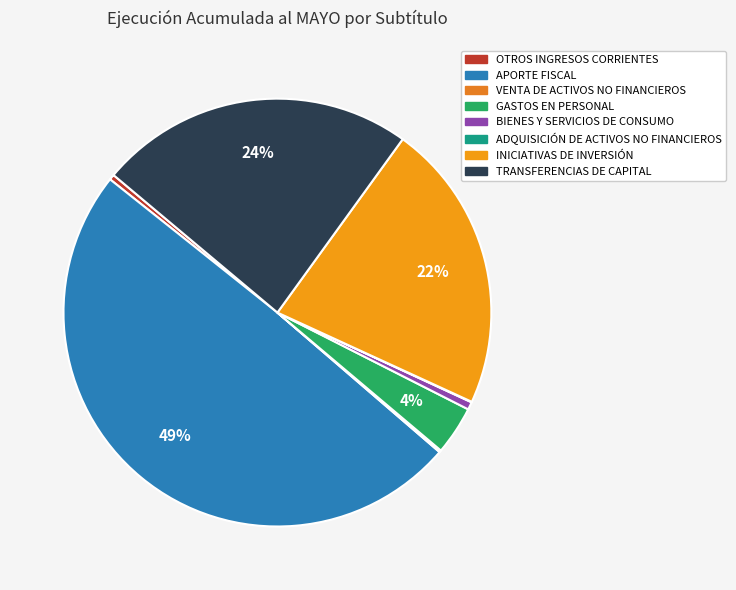

To the nearest percent, what is the difference between the largest and smallest slice percentages?

49%